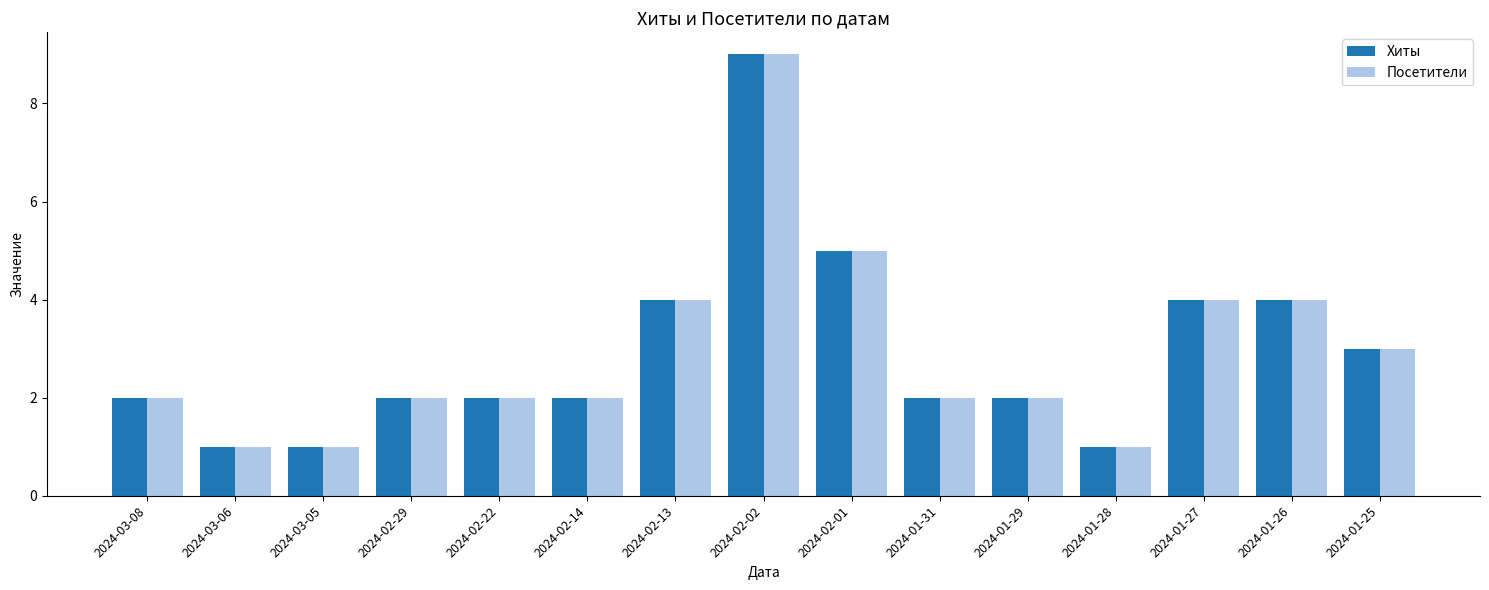

What is the total value across all series at 2024-03-08?

4